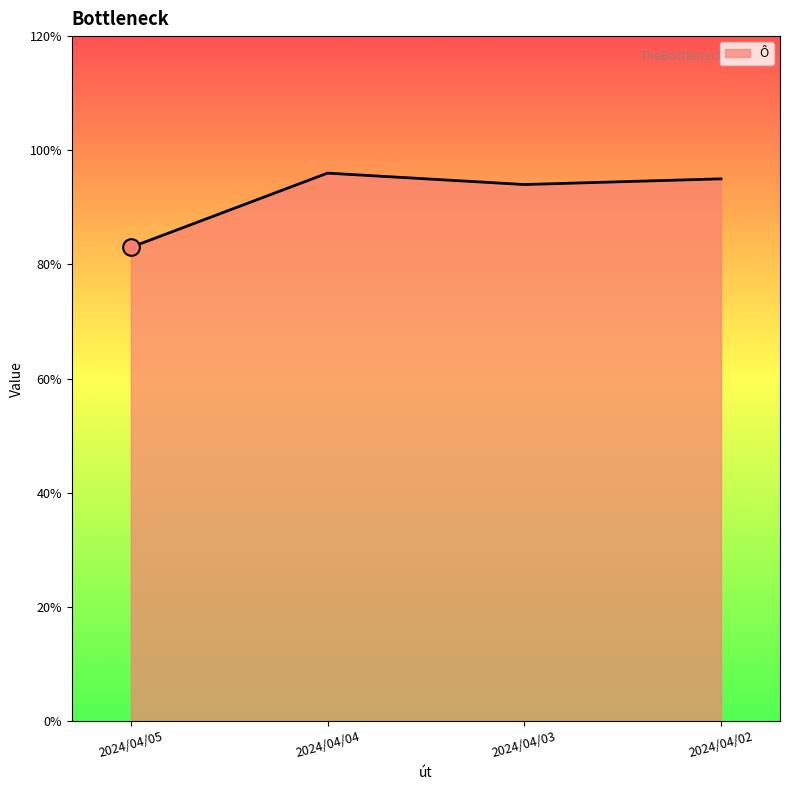

List the labels in order of value, smallest first.

2024/04/05, 2024/04/03, 2024/04/02, 2024/04/04